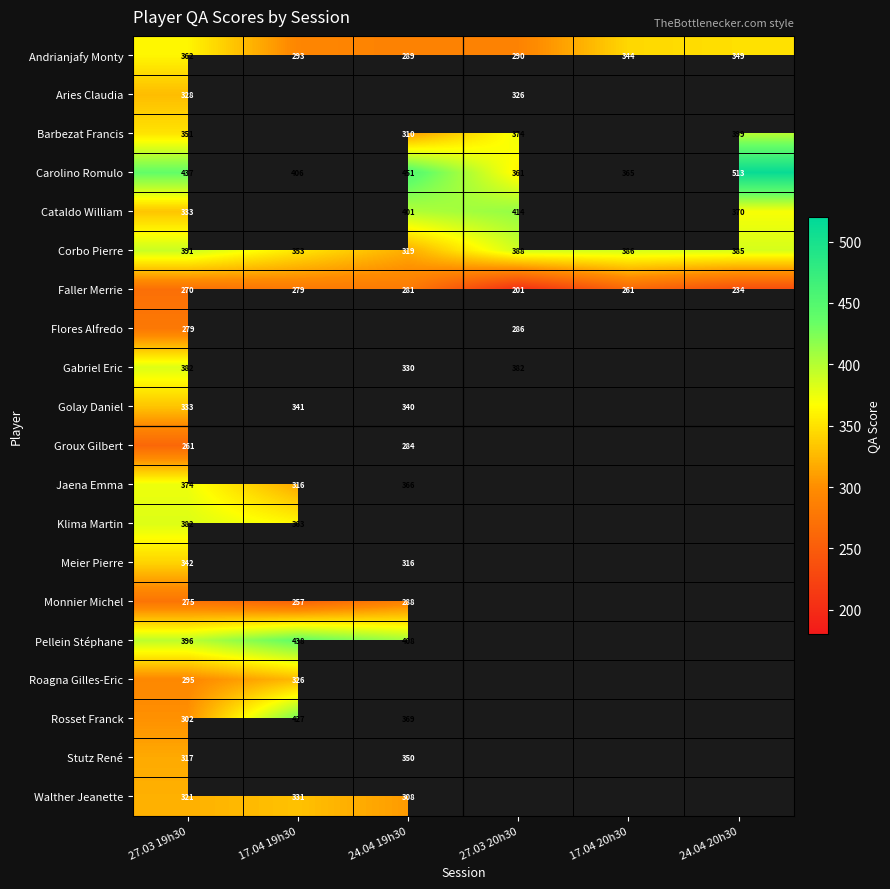

Which category has the highest value across all series?

24.04 20h30